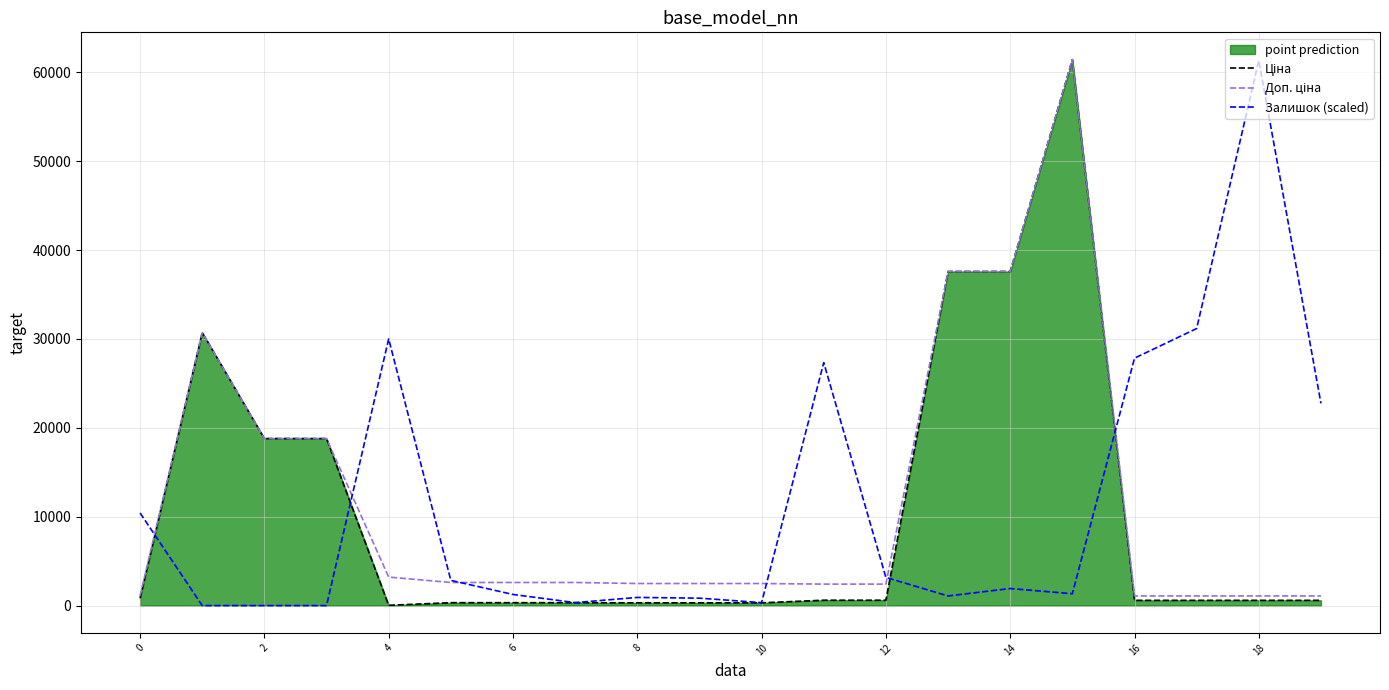

The value of Залишок (scaled) at 17 is 31175.6. True or false?

True